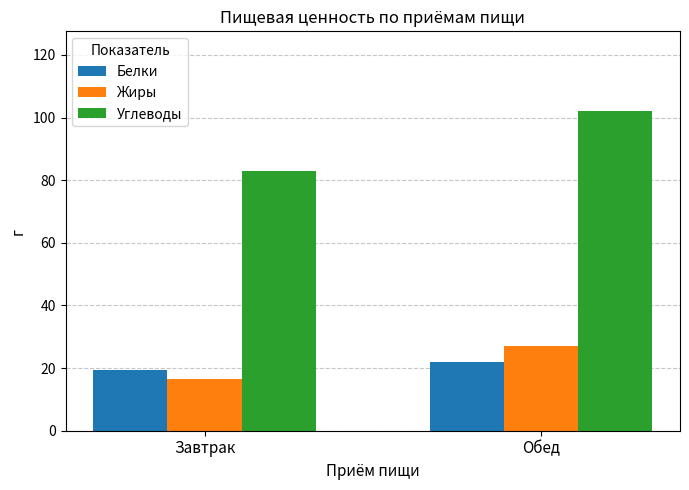

What is the total value across all series at Обед?

150.9